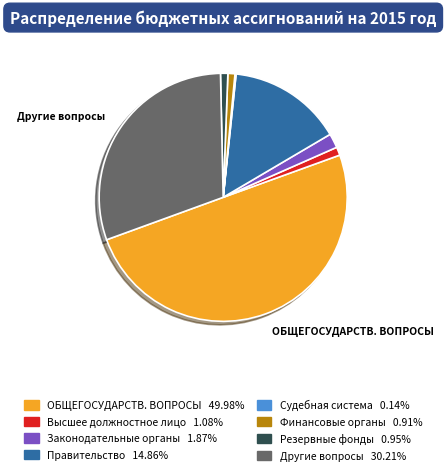

Rank the categories by value from lowest to highest.

Судебная система, Обеспечение деятельности финансовых органов, Резервные фонды, Функционирование высшего должностного лица, Функционирование законодательных органов, Функционирование Правительства, Другие общегосударственные вопросы, ОБЩЕГОСУДАРСТВЕННЫЕ ВОПРОСЫ